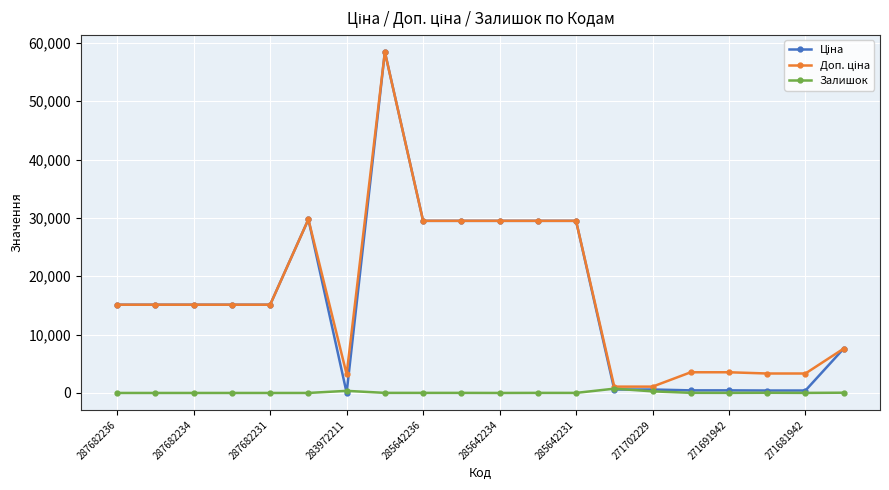

True or false: Залишок has more than 0 points higher than both neighbors.

True